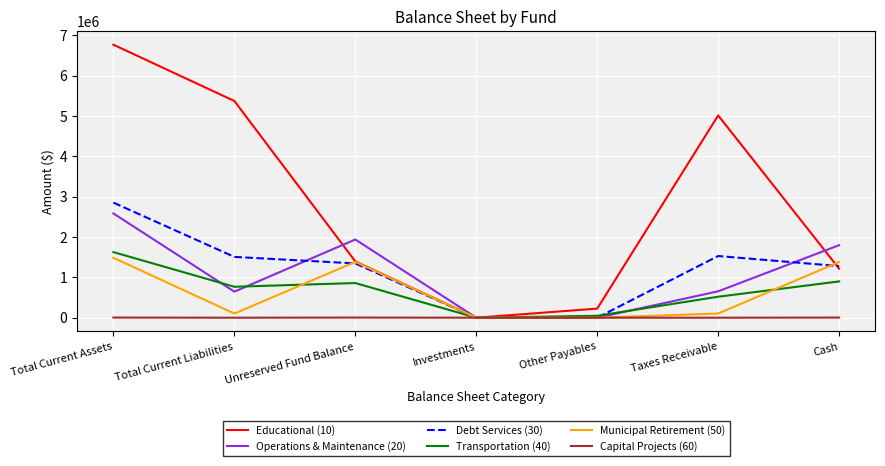

Count the number of data series in this chart.

6